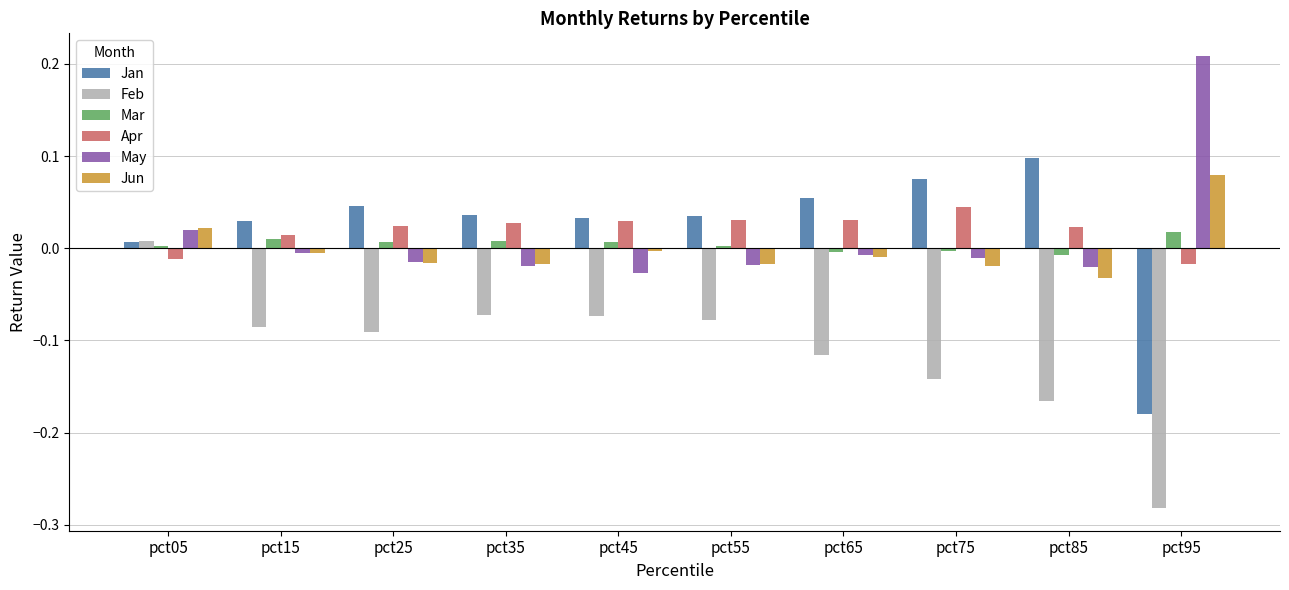

Is the value of Jun at pct75 greater than the value of Mar at pct95?

No